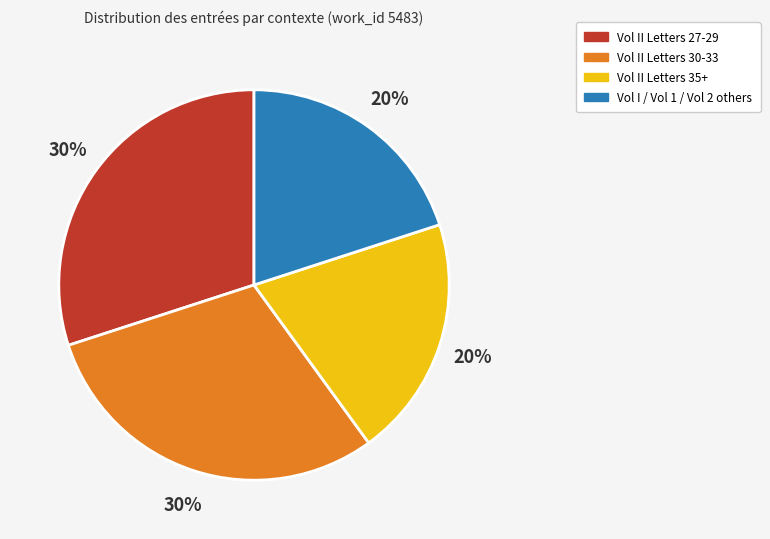

To the nearest percent, what is the average slice percentage?

25%